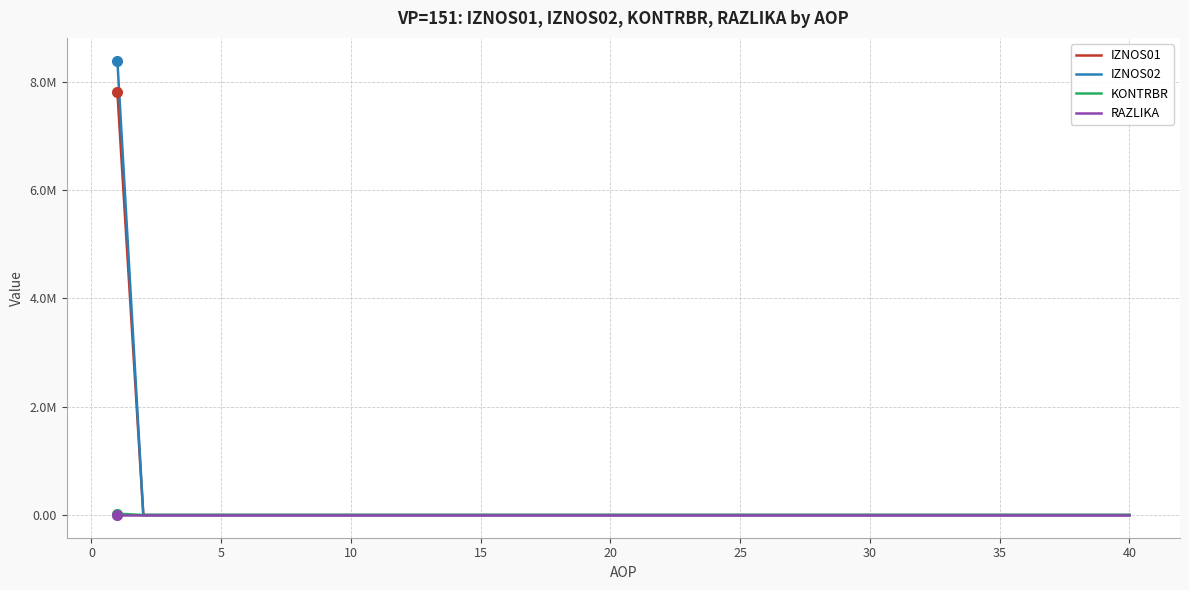

What is the sum of all RAZLIKA values?

0.2